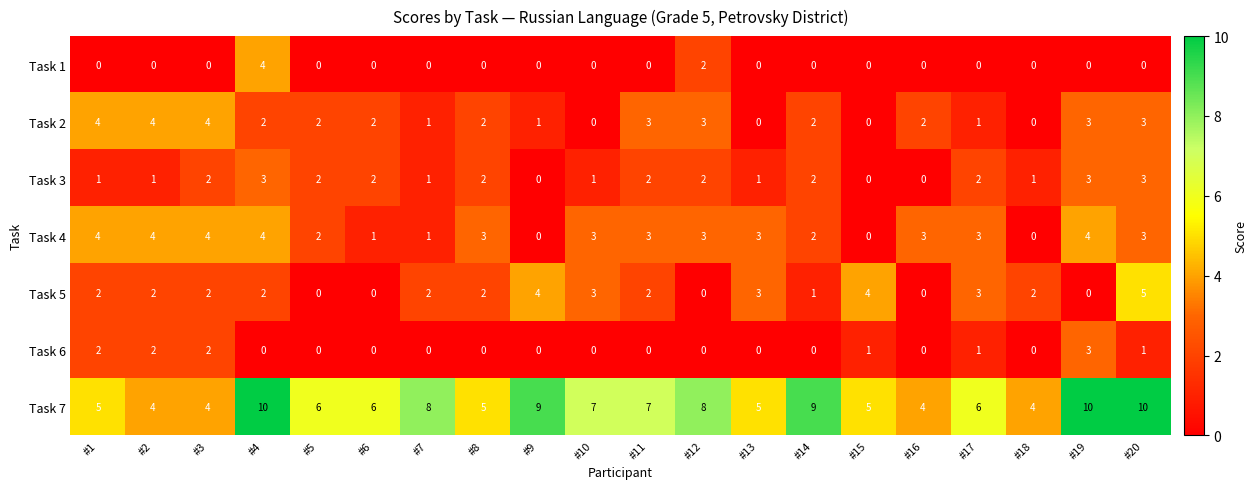

Is the value of Task 7 at #8 greater than the value of Task 3 at #16?

Yes